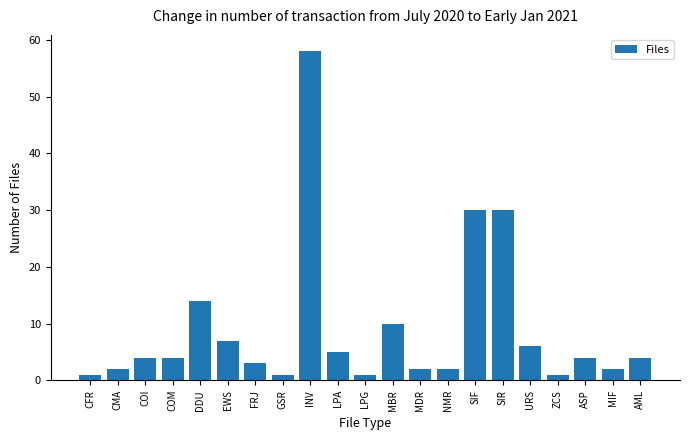

What is the change in value from COI to MBR?

+6